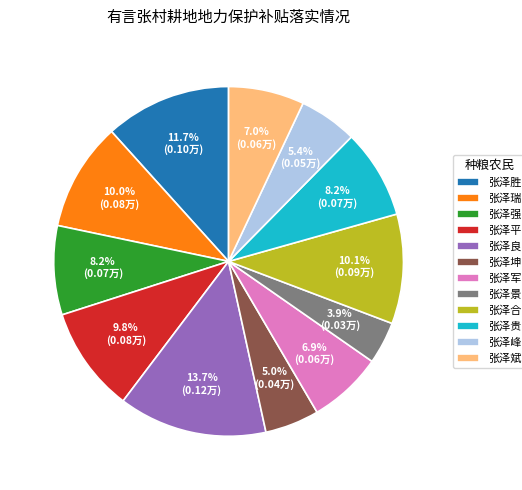

How many segments does this pie chart have?

12